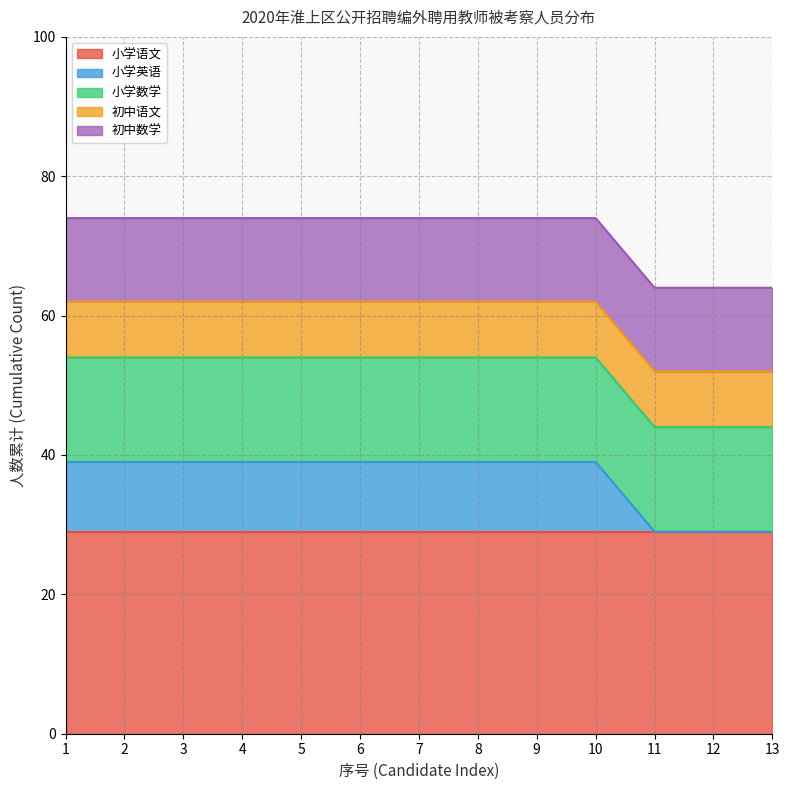

Which series has the largest range (max minus min)?

小学英语